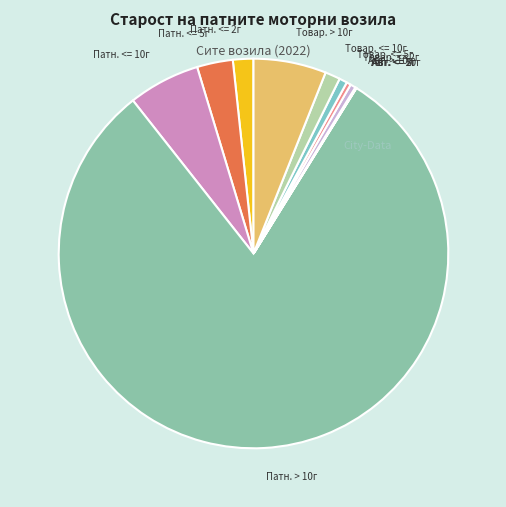

Is it true that Товар. > 10г is 6% of the pie?

True